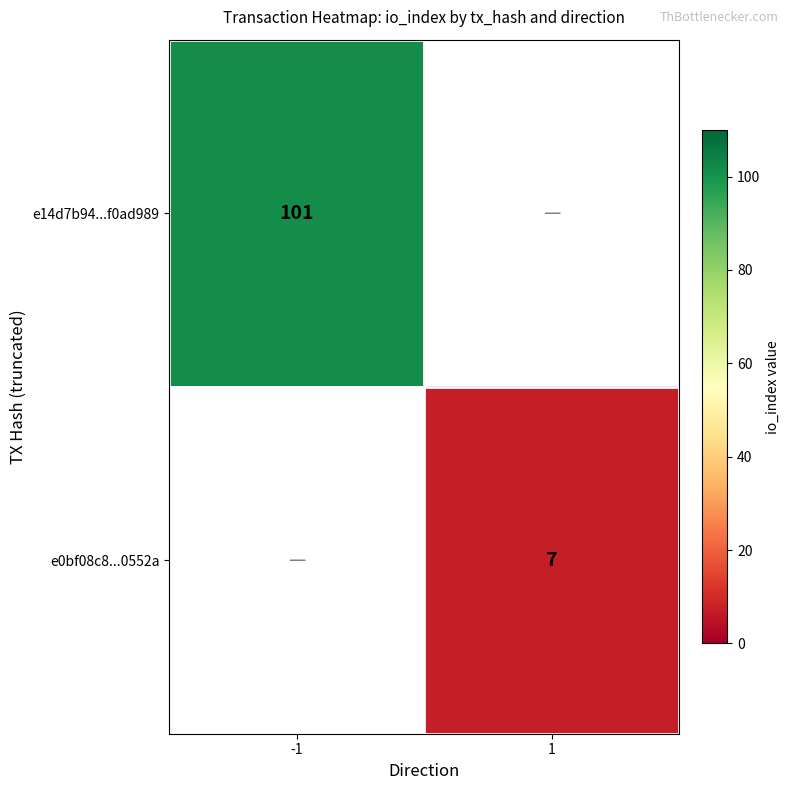

Is it true that e14d7b94...f0ad989 equals 136 at -1?

False